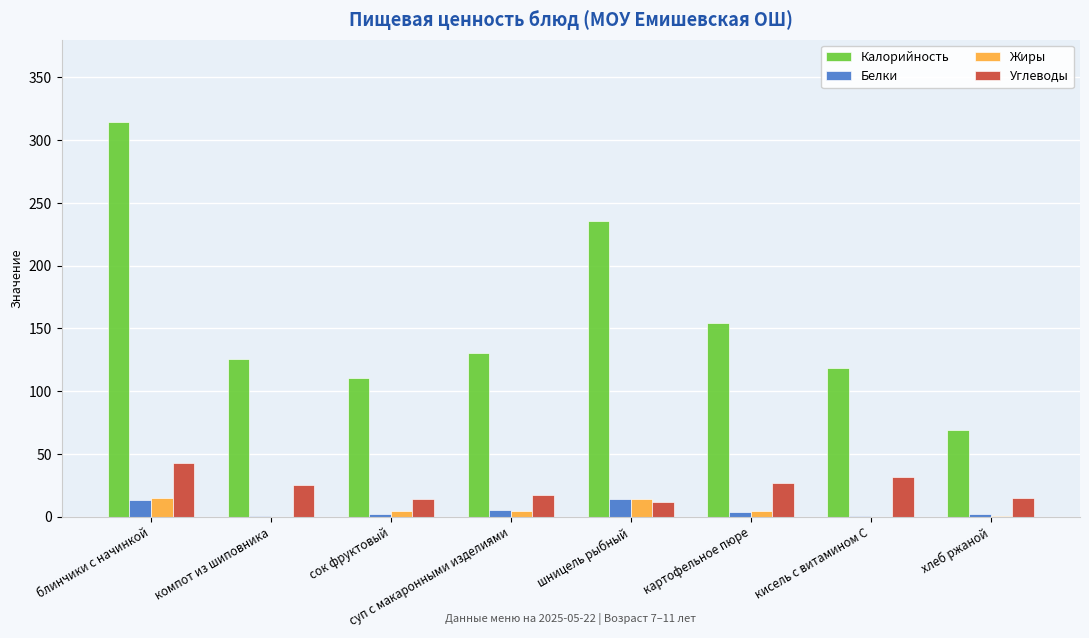

What are all the series names shown in the legend?

Калорийность, Белки, Жиры, Углеводы